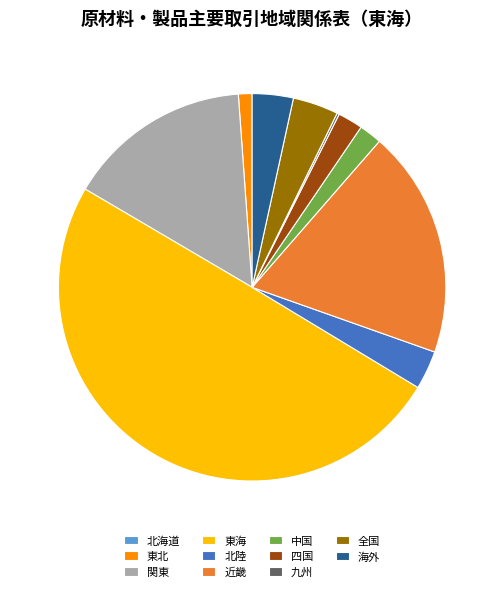

Which category has the biggest portion of the pie?

東海